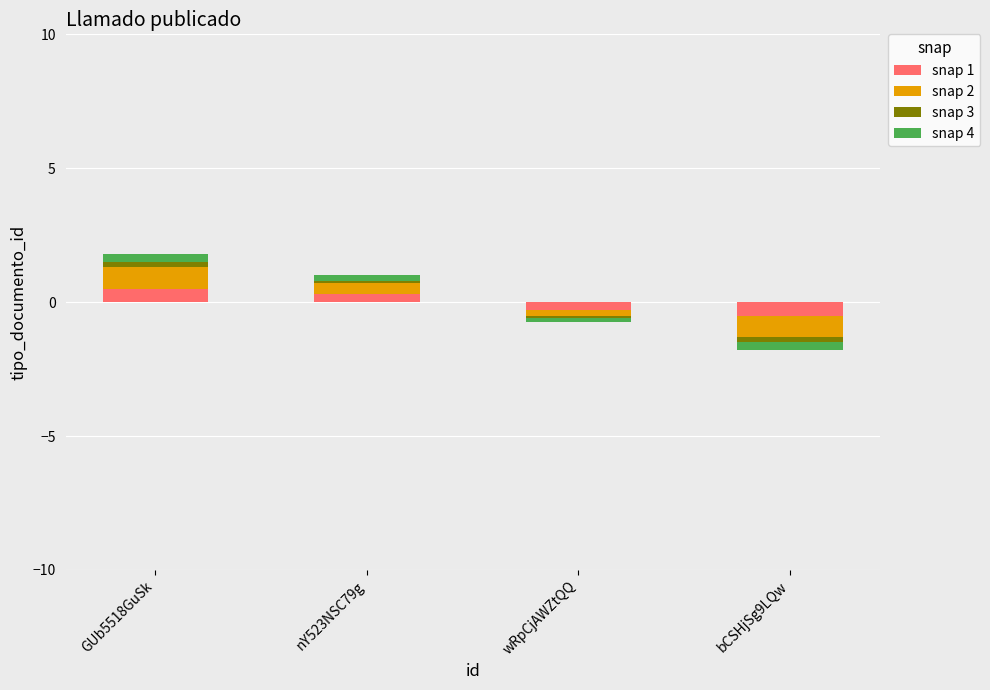

What position from the right is GUb5518GuSk?

4